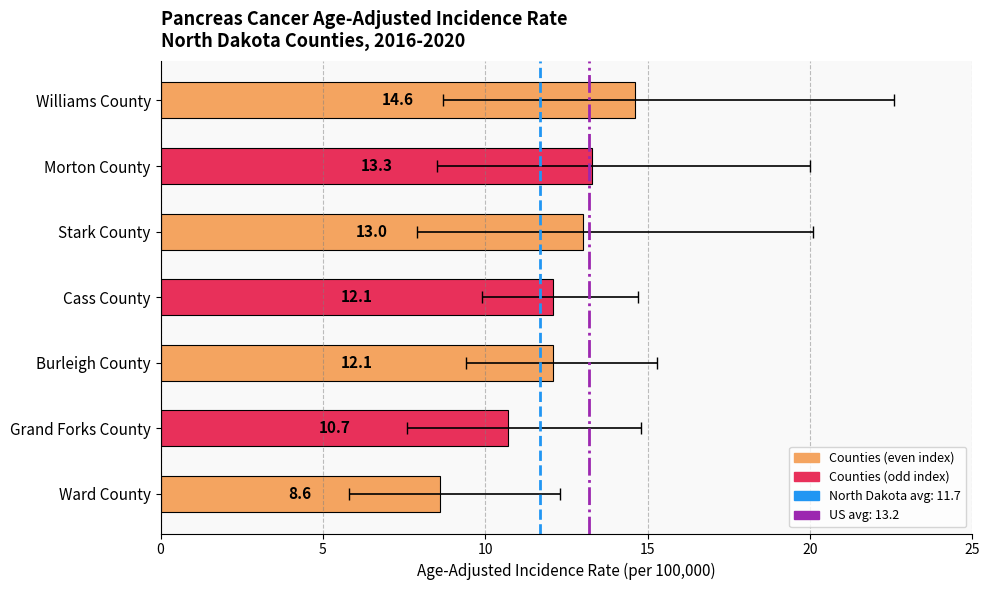

The chart shows a value of 3.9 at Morton County. True or false?

False